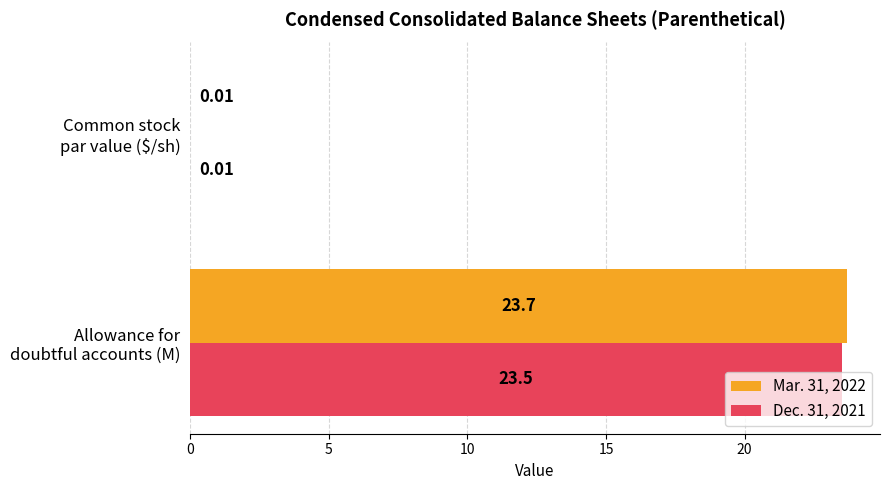

What is the sum of all Mar. 31, 2022 values?

23.7